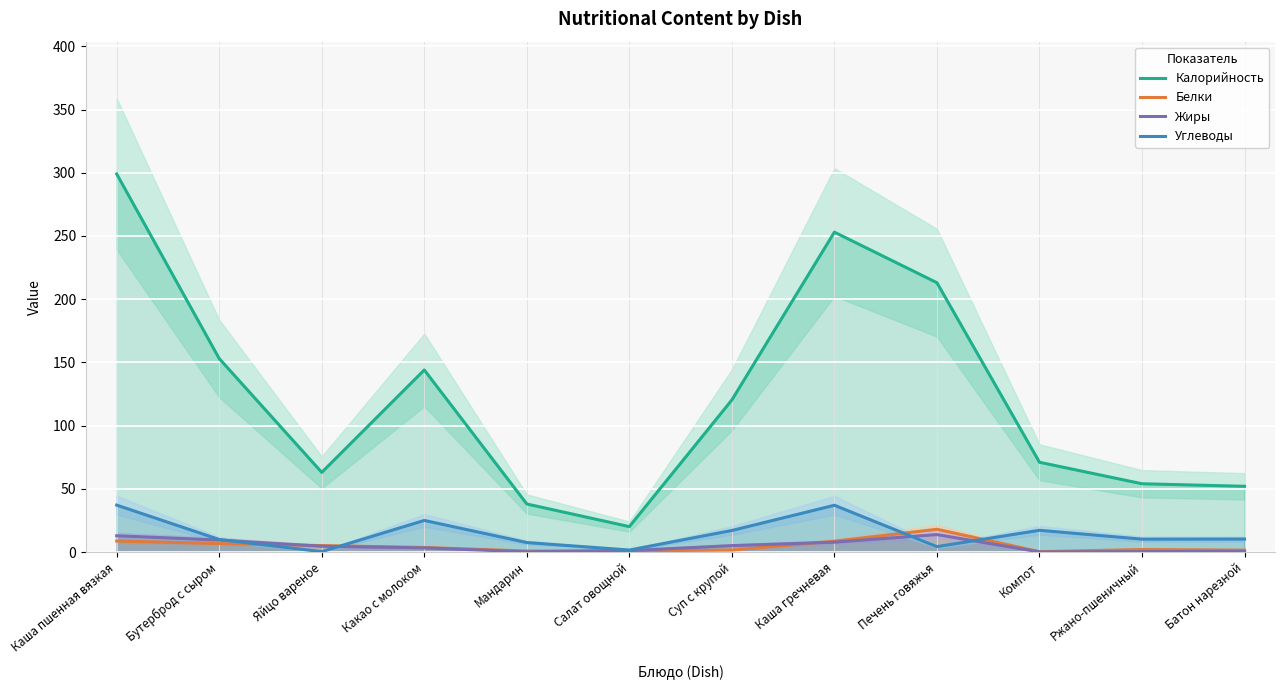

What is the label of the 5th point from the right?

Каша гречневая